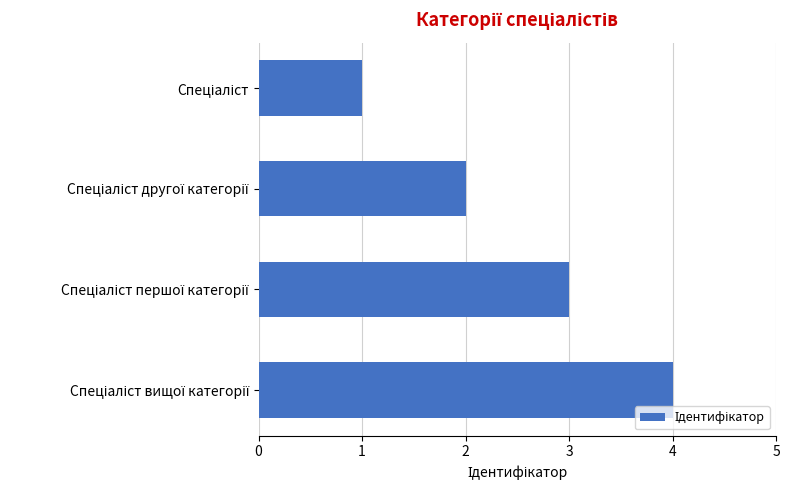

What is the sum of all values?

10